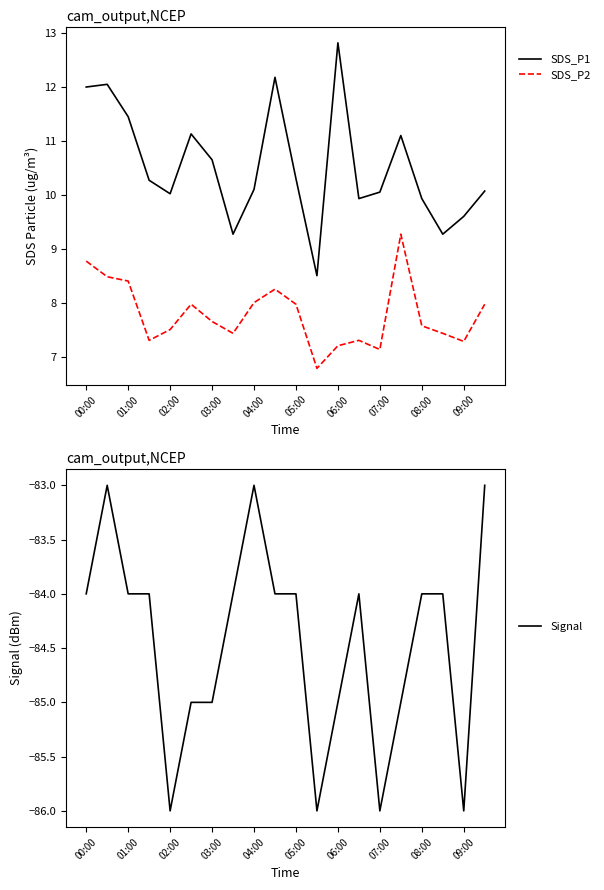

Is this an area chart (filled region under the line)?

No